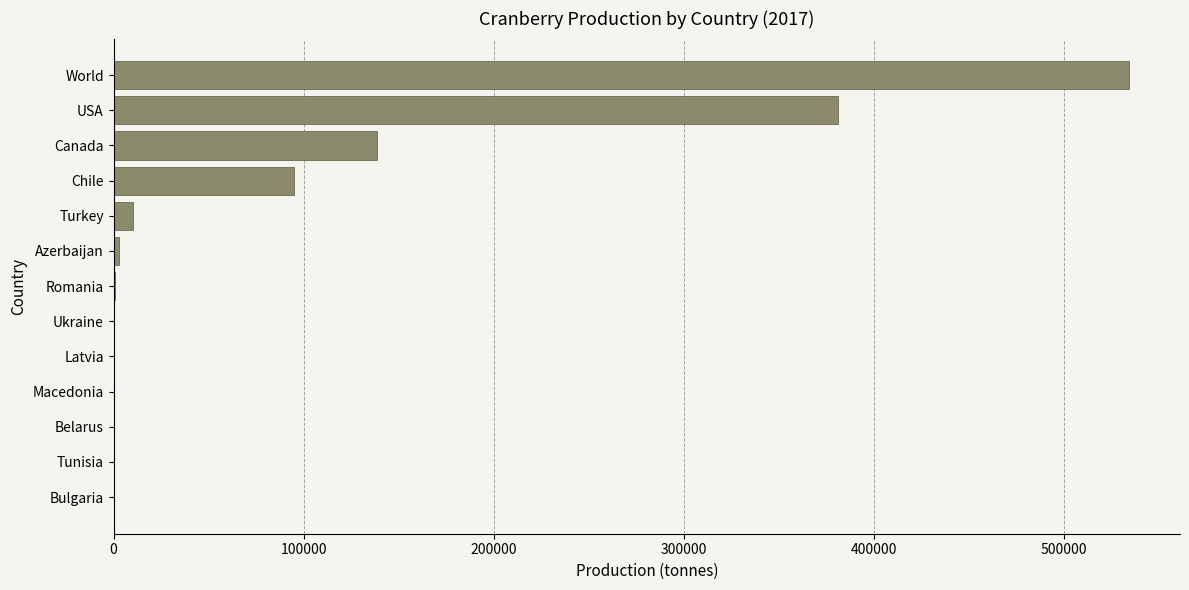

Between Chile and Turkey, which is larger?

Chile